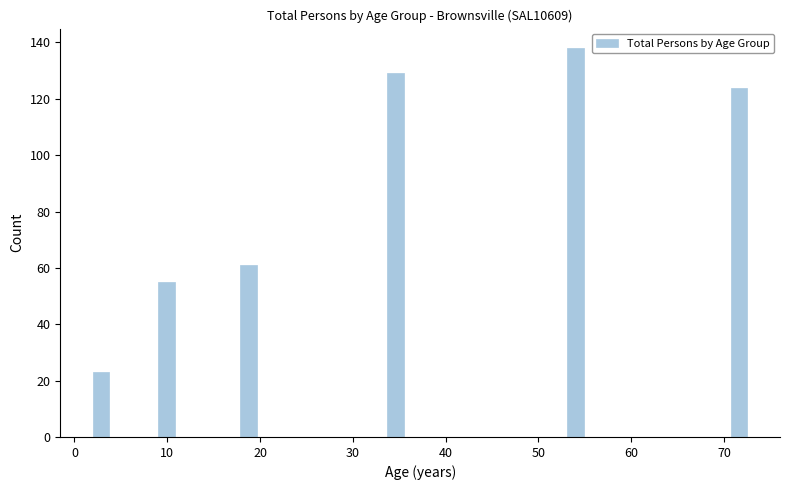

Read against the x-axis, roughly where is the centre of the tallest bar?

54